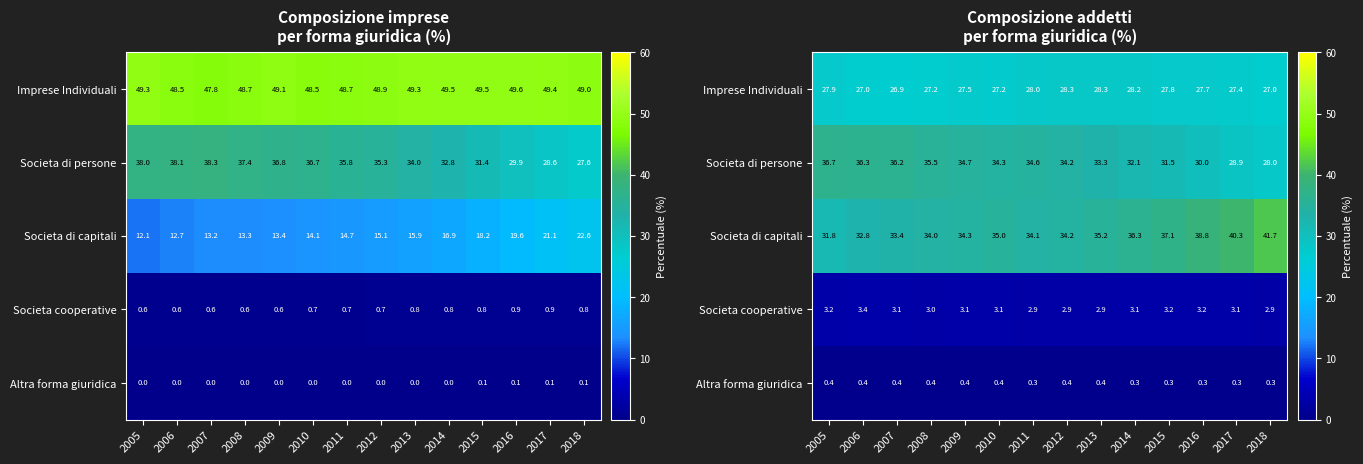

At which category does the chart reach its minimum across all series?

2017